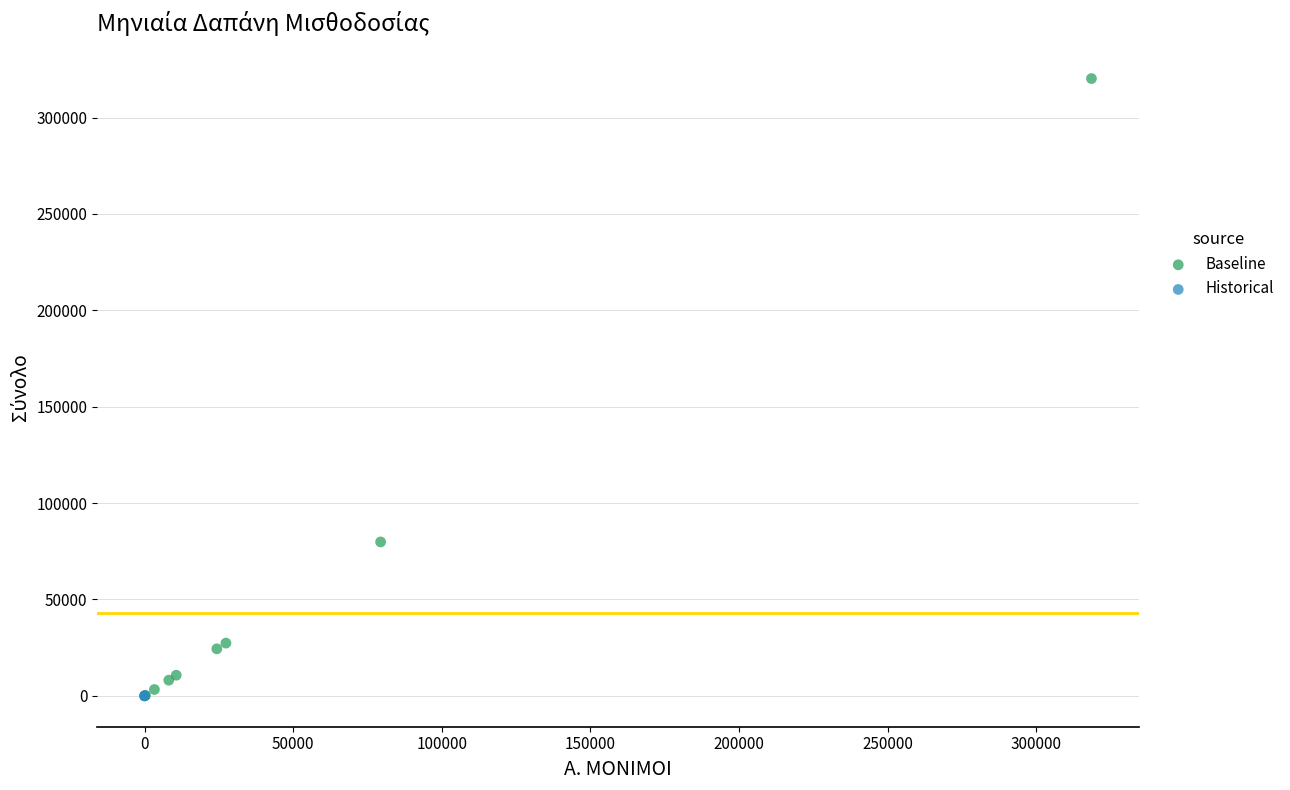

Which series reaches the maximum Y coordinate?

Baseline